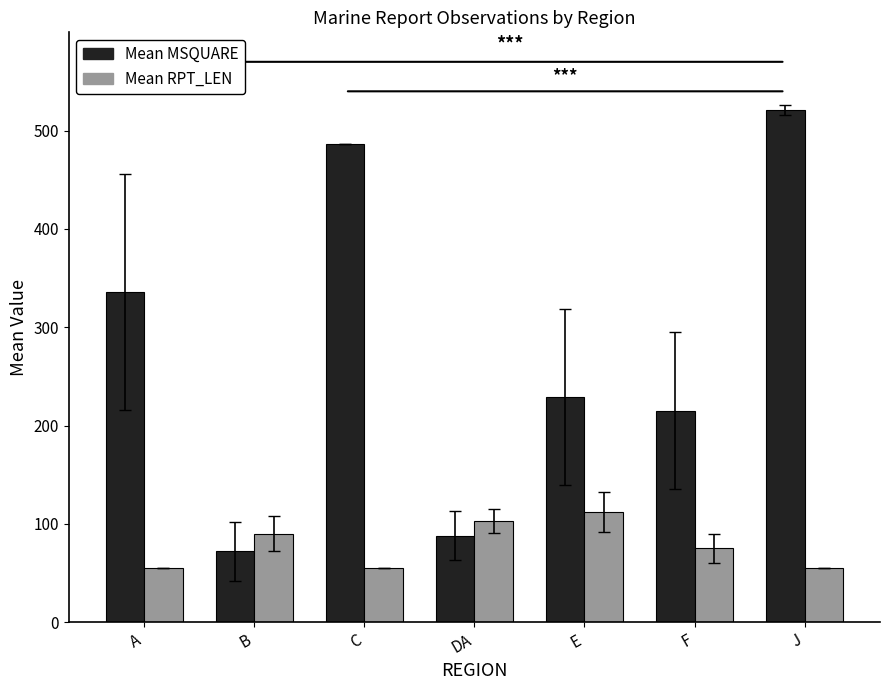

Which series has the widest spread of values?

Mean MSQUARE